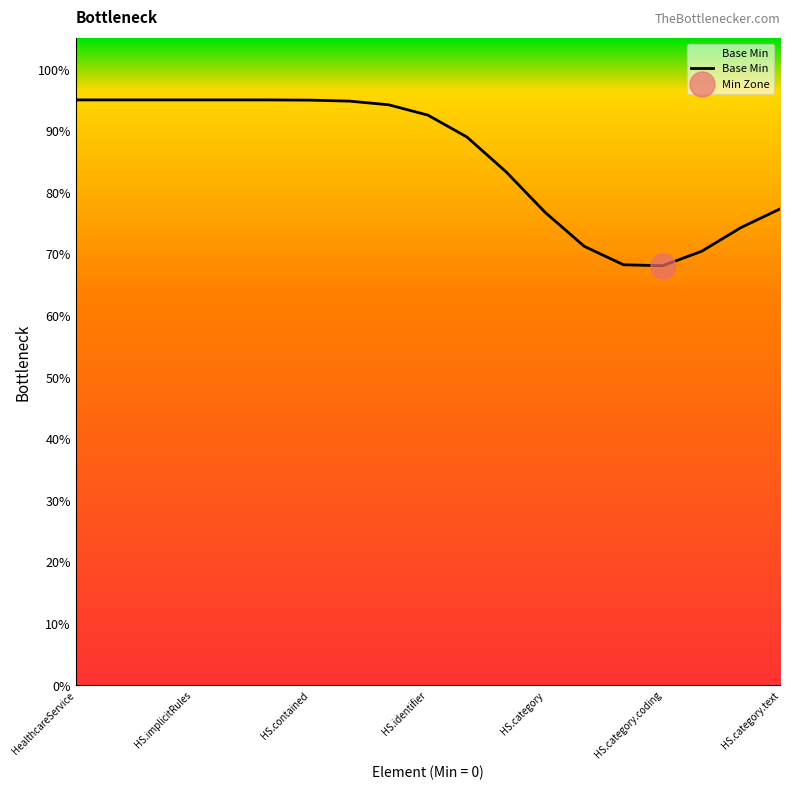

Which category has the highest value across all series?

HealthcareService